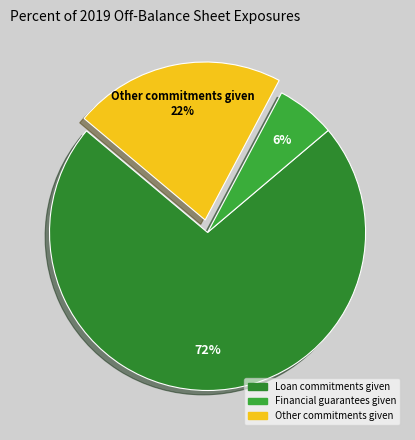

What percentage do Other commitments given and Financial guarantees given together represent?

27.7%